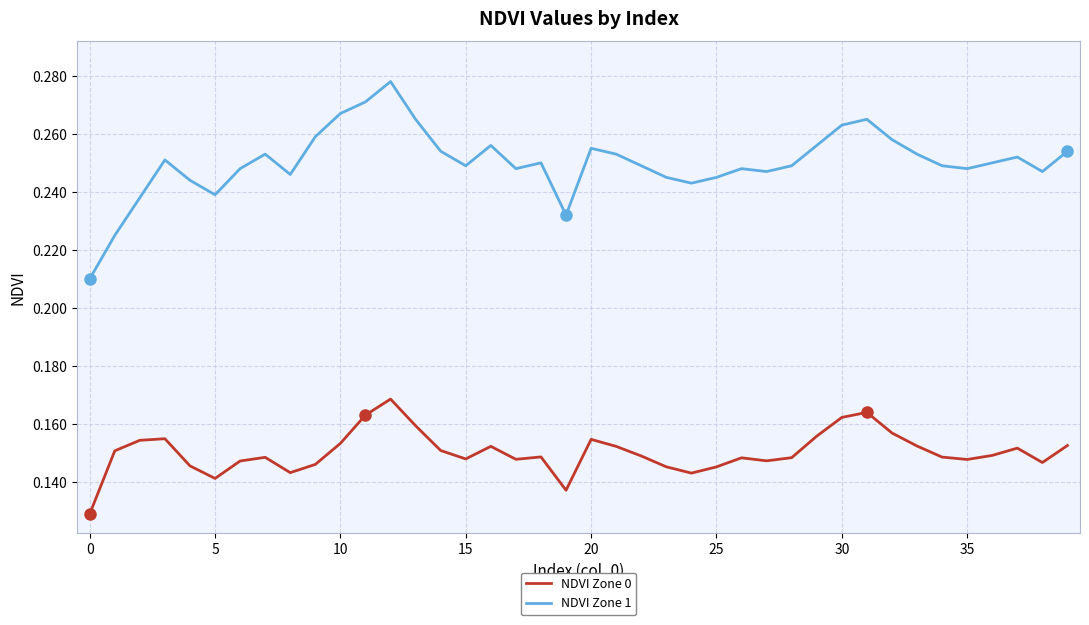

True or false: NDVI Zone 1 and NDVI Zone 0 cross at least once.

False